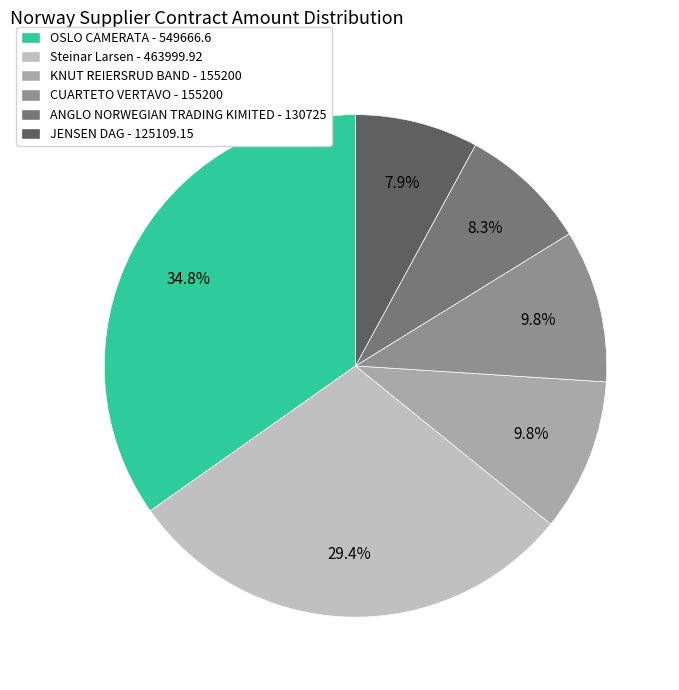

Does any single category account for the majority?

No